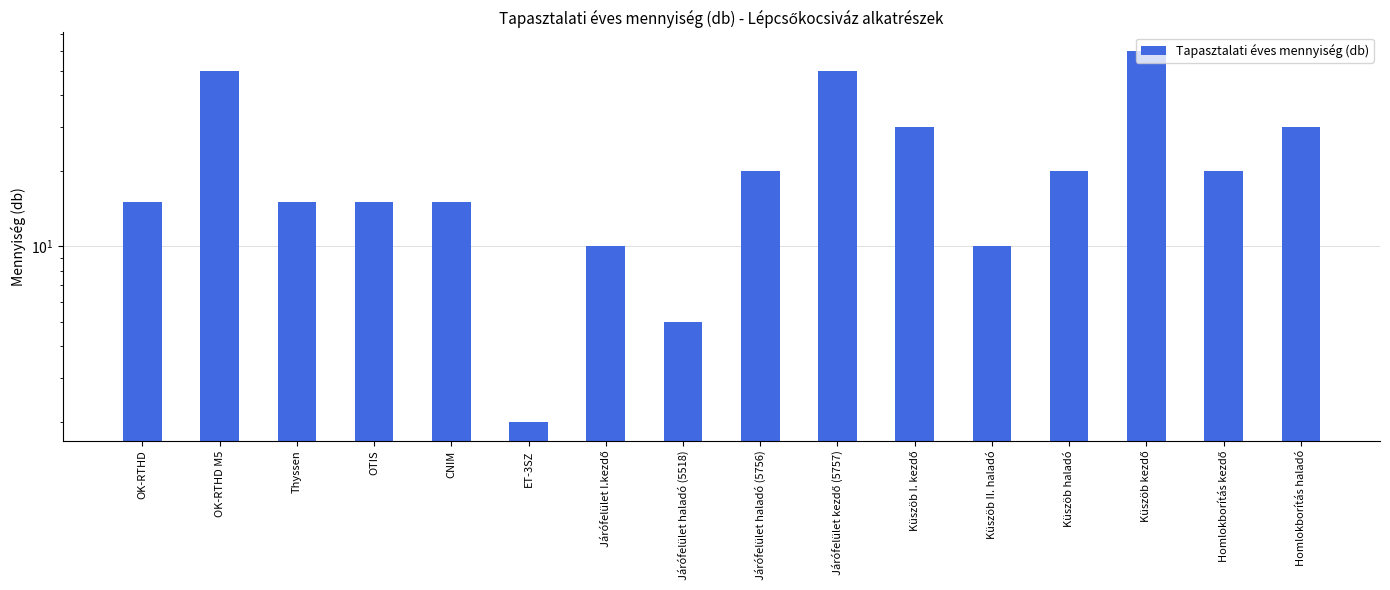

List the labels in order of value, largest first.

Küszöb kezdő, OK-RTHD M5, Járófelület kezdő (5757), Küszöb I. kezdő, Homlokborítás haladó, Járófelület haladó (5756), Küszöb haladó, Homlokborítás kezdő, OK-RTHD, Thyssen, OTIS, CNIM, Járófelület I.kezdő, Küszöb II. haladó, Járófelület haladó (5518), ET-3SZ